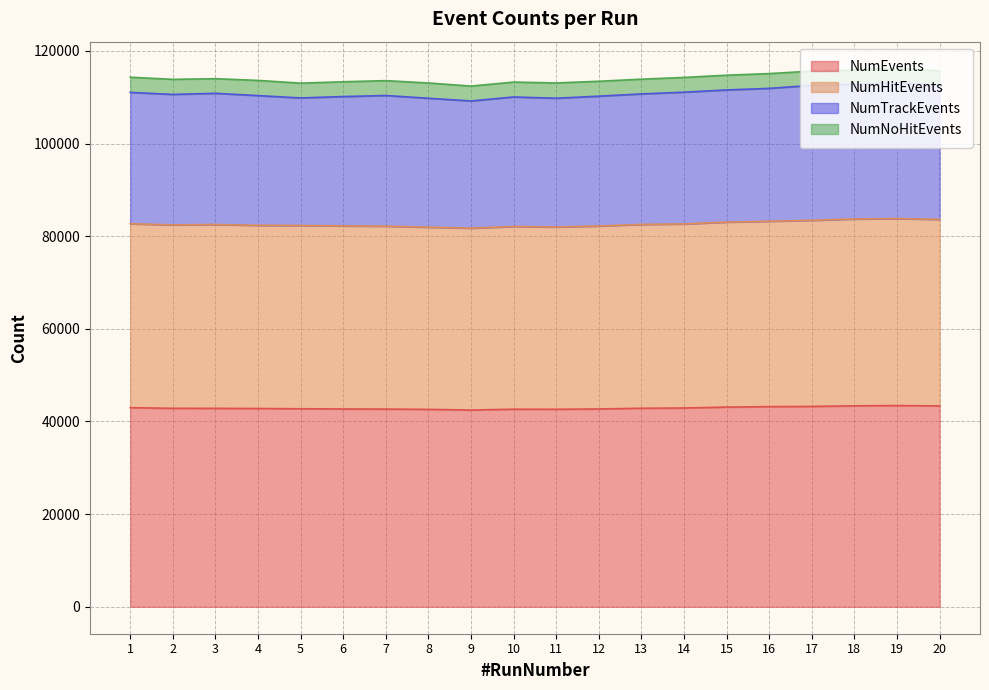

How many interior local valleys does the NumTrackEvents series have?

4